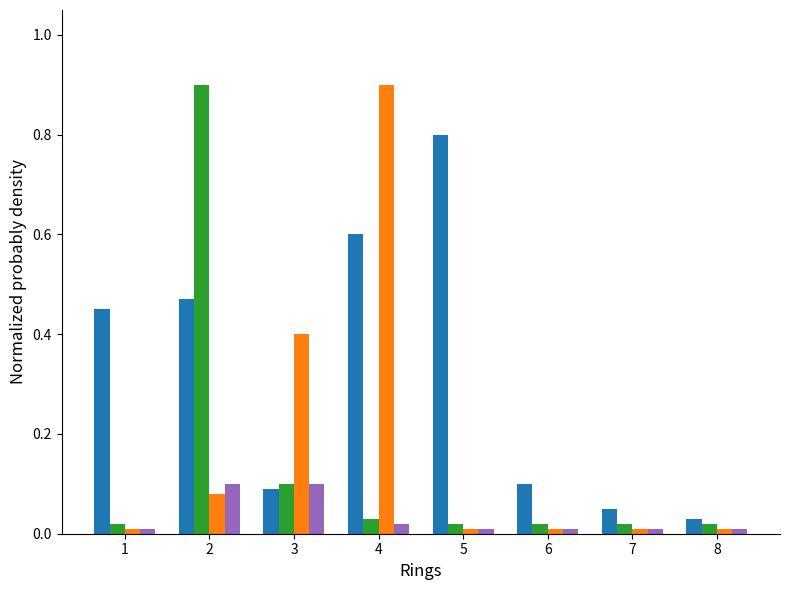

How many bars are there in each group?

4